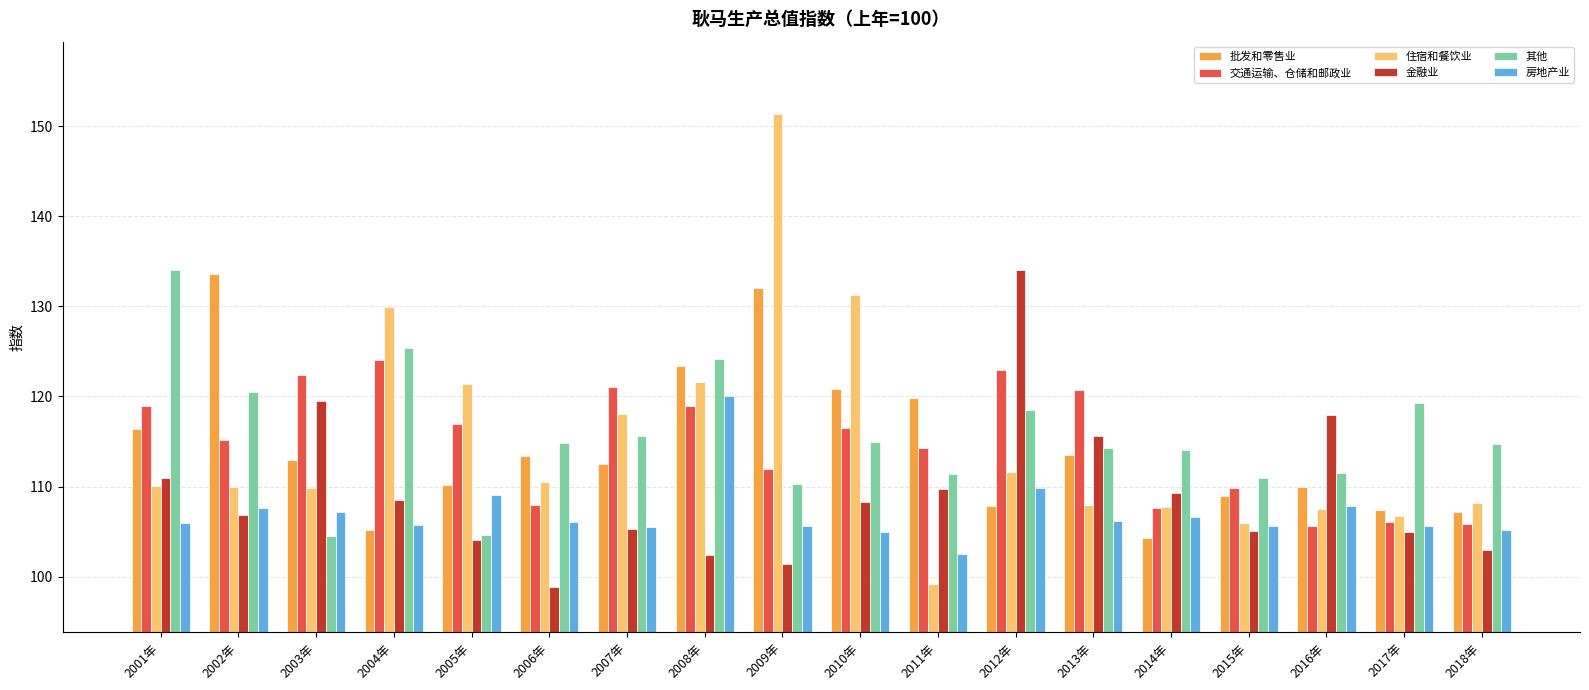

Is it true that 批发和零售业 equals 27.3 at 2013年?

False